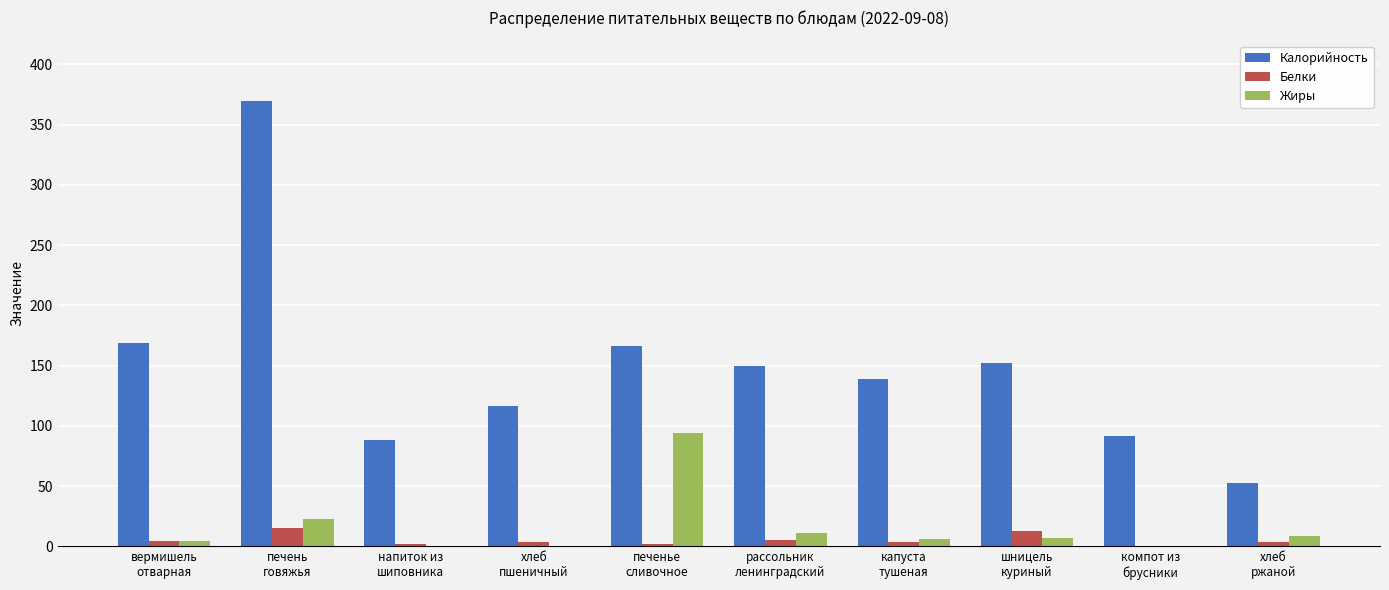

Which series has the largest total across all categories?

Калорийность